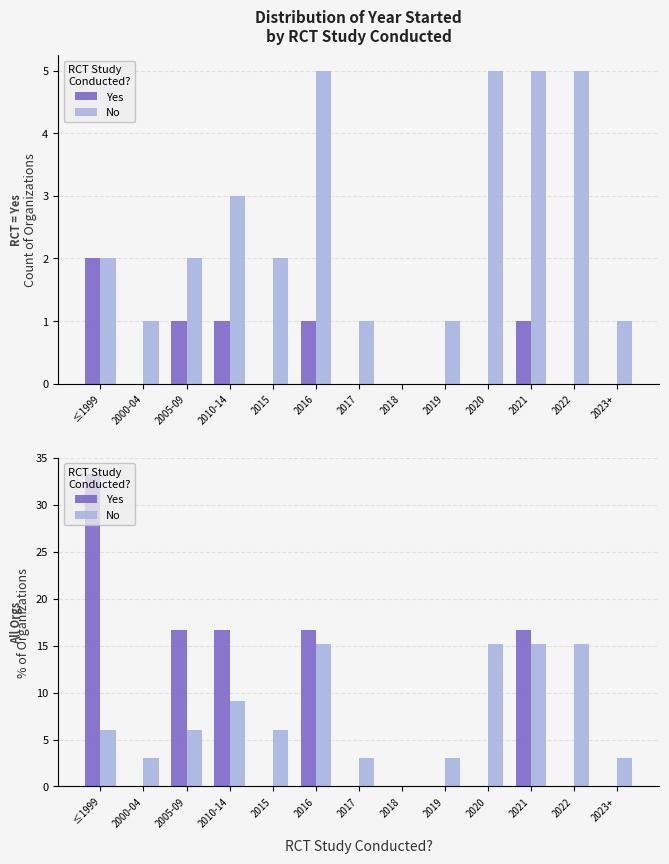

Which label corresponds to the smallest value in the chart?

2000-04